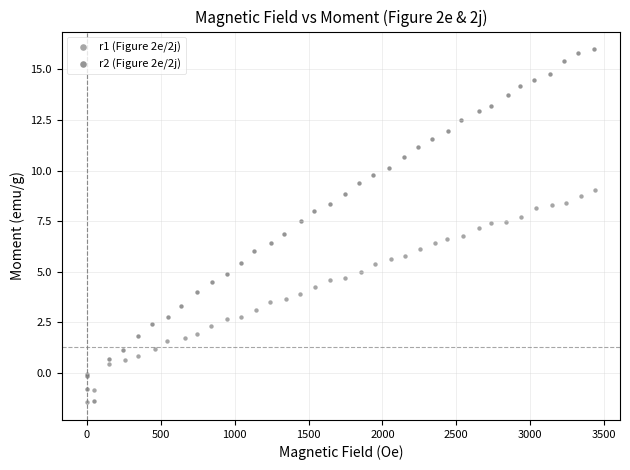

Which series has the largest Y range (max minus min)?

r2 (Figure 2e/2j)